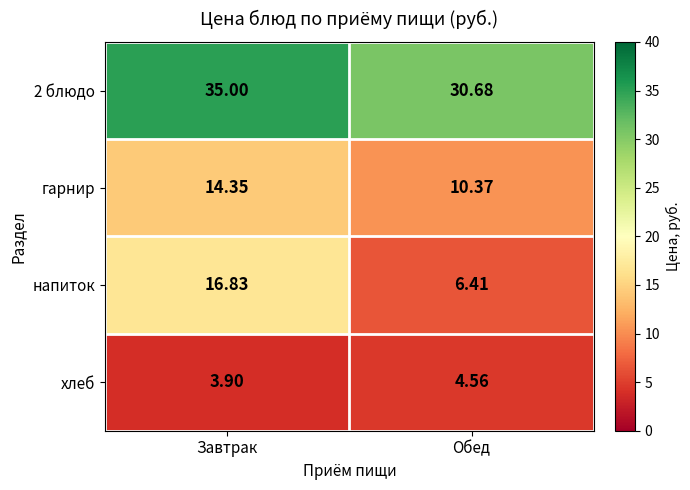

How many values in the гарнир series exceed 14?

1